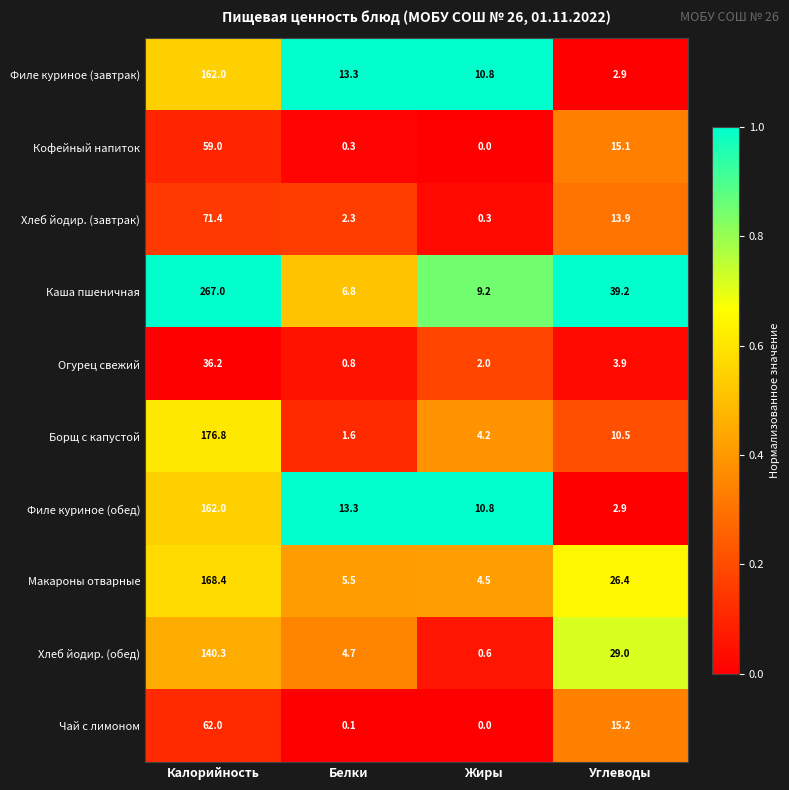

What is the total value across all series at Жиры?

42.4